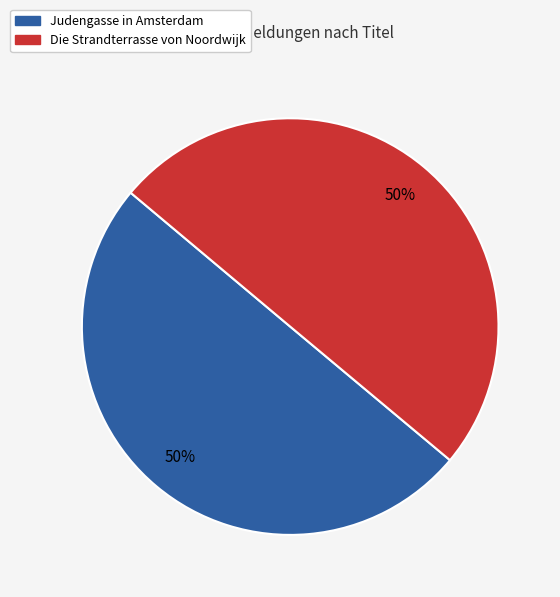

Is it true that Judengasse in Amsterdam is 44% of the pie?

False